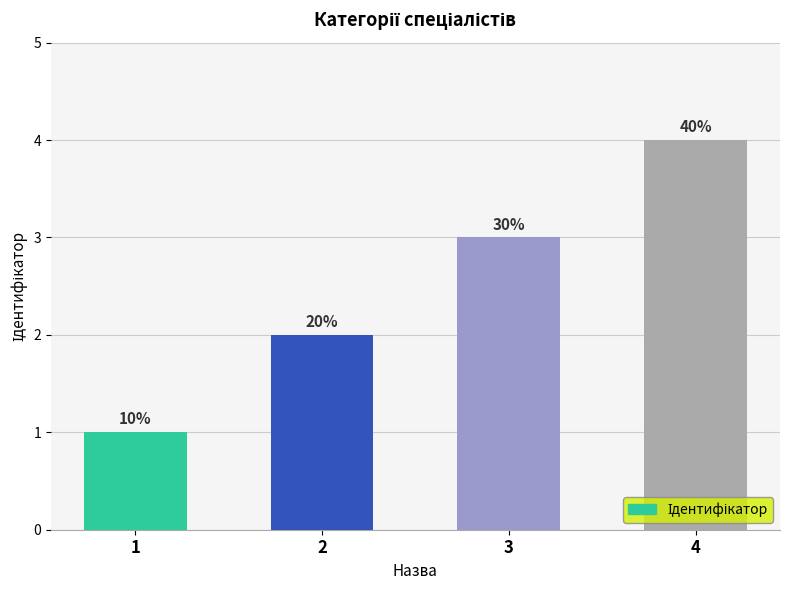

Are the bars horizontal?

No